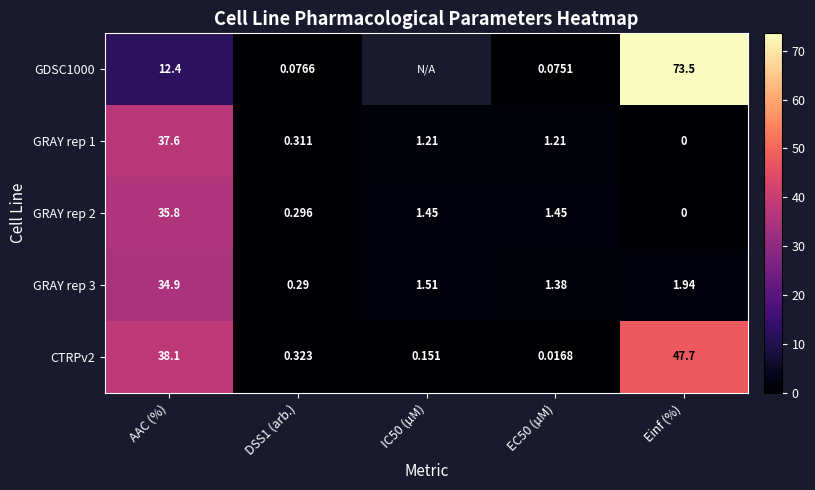

What is the average value of the GRAY rep 1 series?

8.1